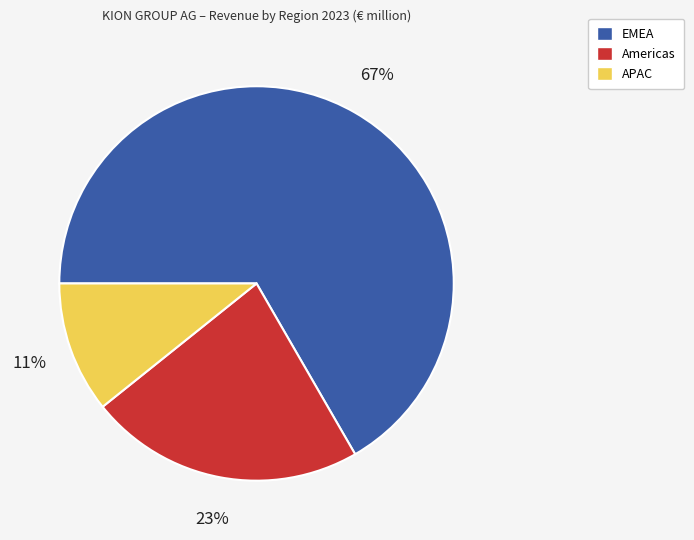

Do EMEA and Americas together represent more than half of the pie?

Yes